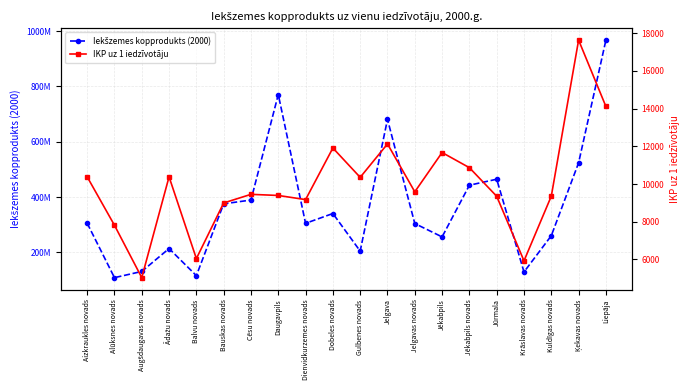

How many data points in IKP uz 1 iedzīvotāju are above 9586?

9